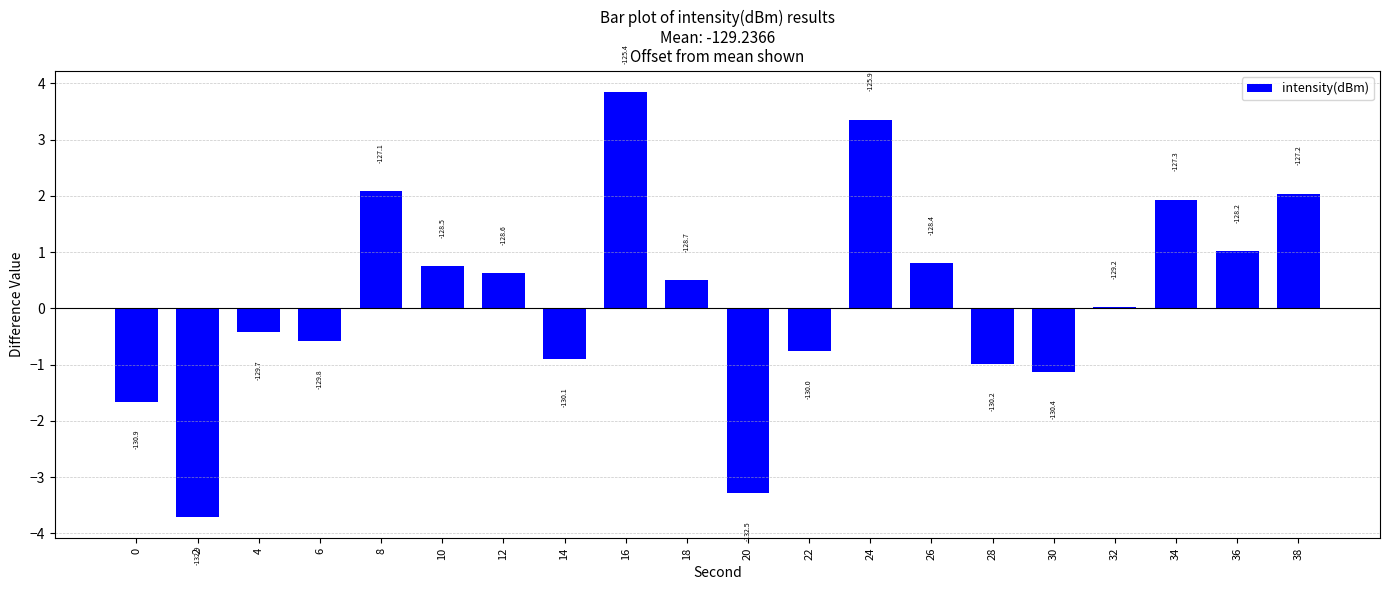

What is the difference between the second highest and second lowest values?

6.6